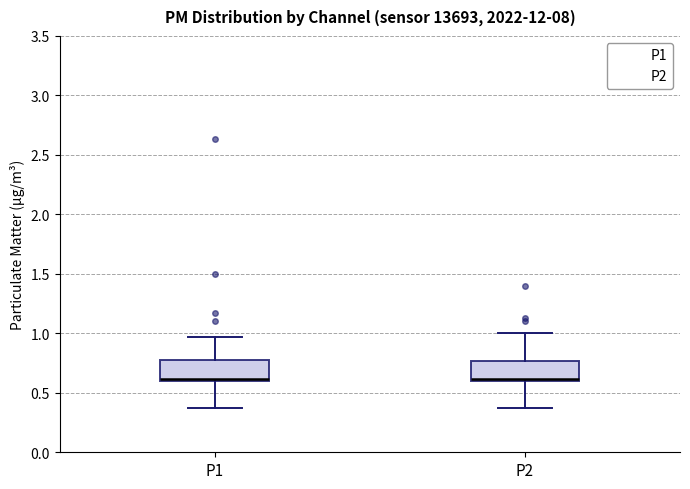

Reading left to right, read every box against the y-axis: the position of its median line, the range the box covers, and the ends of its whiskers. The values are not printed on the chart, so give them approximately, as read against the axis.

P1: median 0.60 (just above the box's lower edge), box 0.60 to 0.80, whiskers 0.35 to 0.95
P2: median 0.60 (just above the box's lower edge), box 0.60 to 0.75, whiskers 0.35 to 1.00